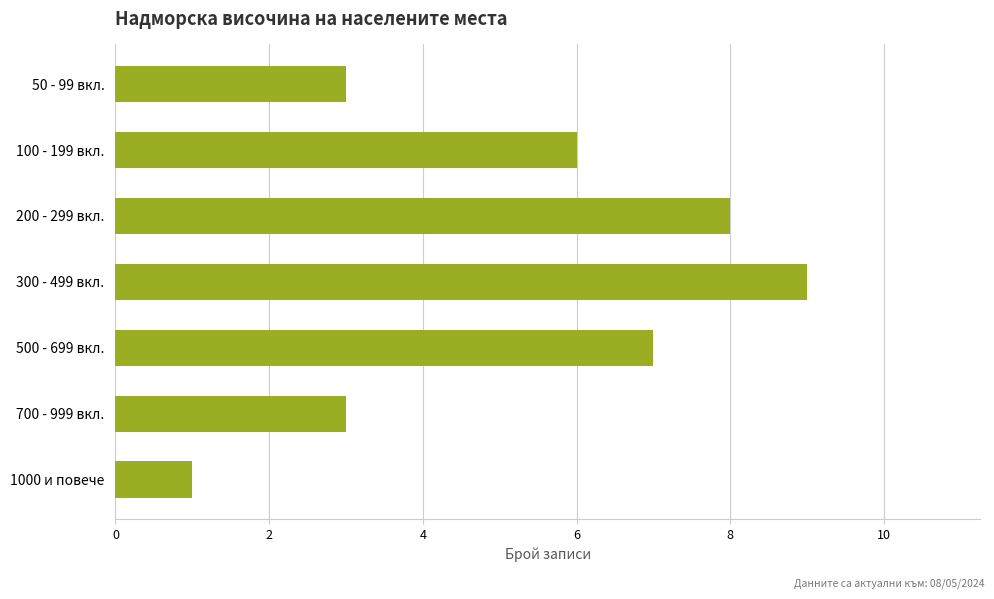

What is the difference between the second highest and second lowest values?

5